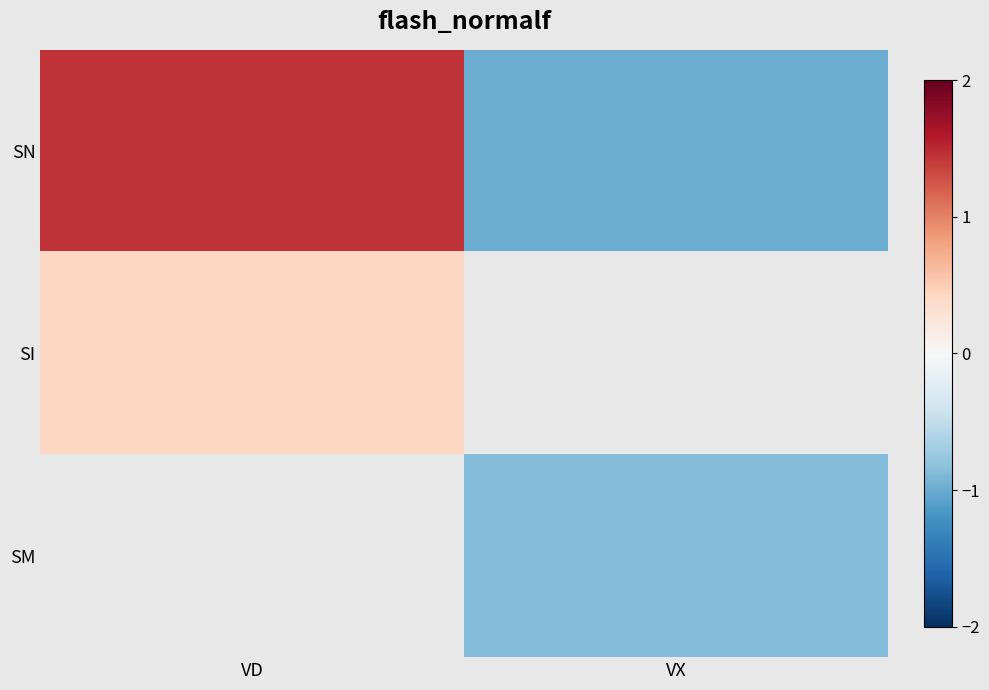

Which has a higher value, VX or VD?

VD